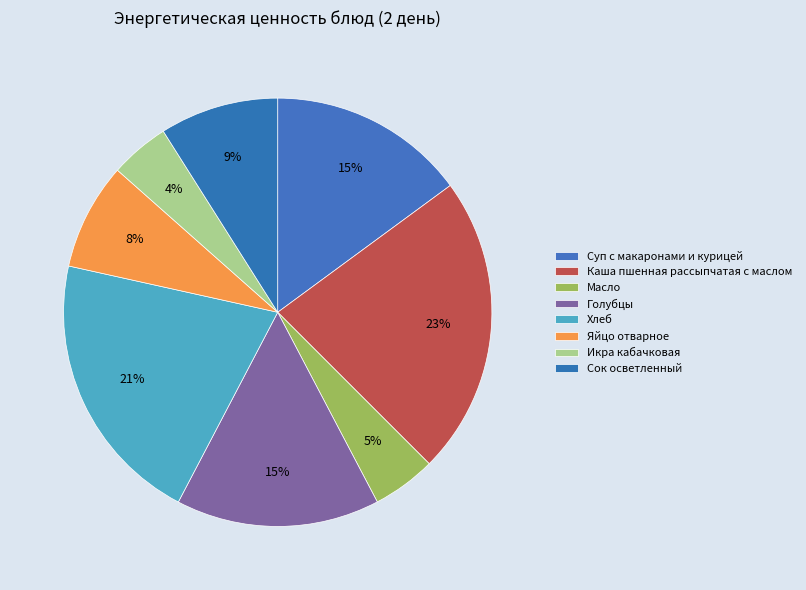

How many segments does this pie chart have?

8